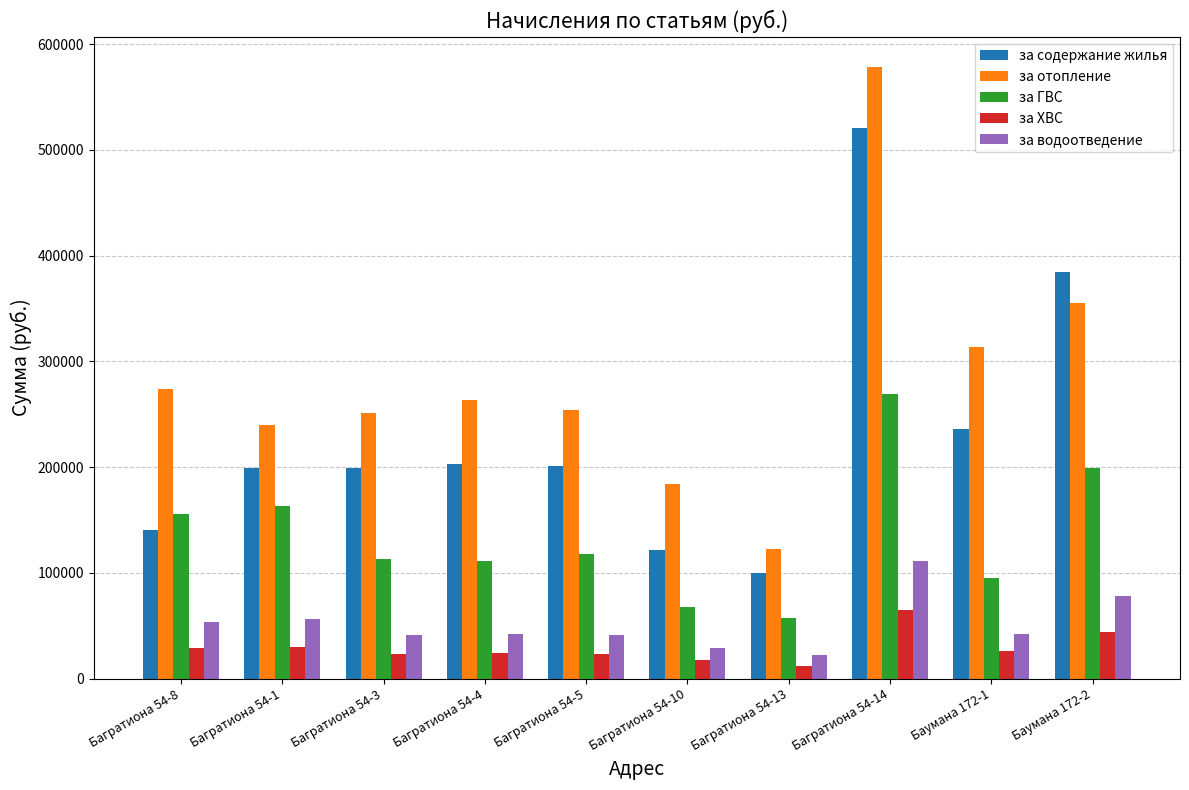

Does the chart contain any negative values?

No